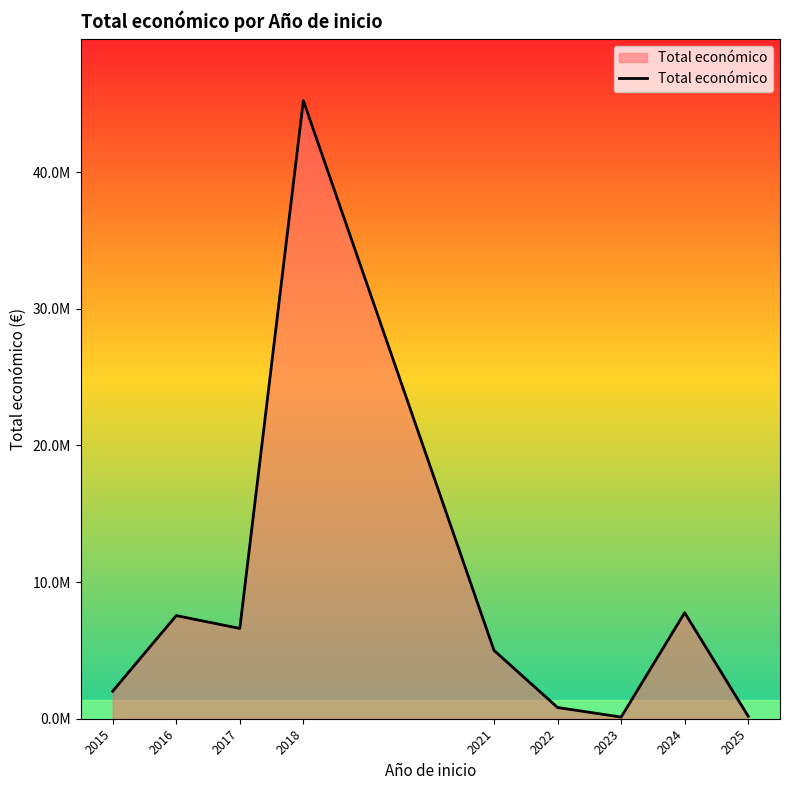

At which category does the data reach its first local valley?

2017